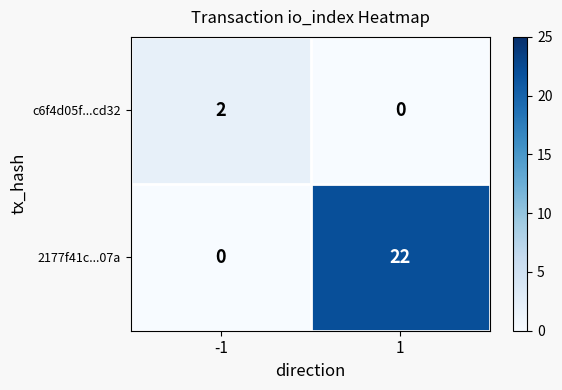

Which series has the widest spread of values?

2177f41c...07a